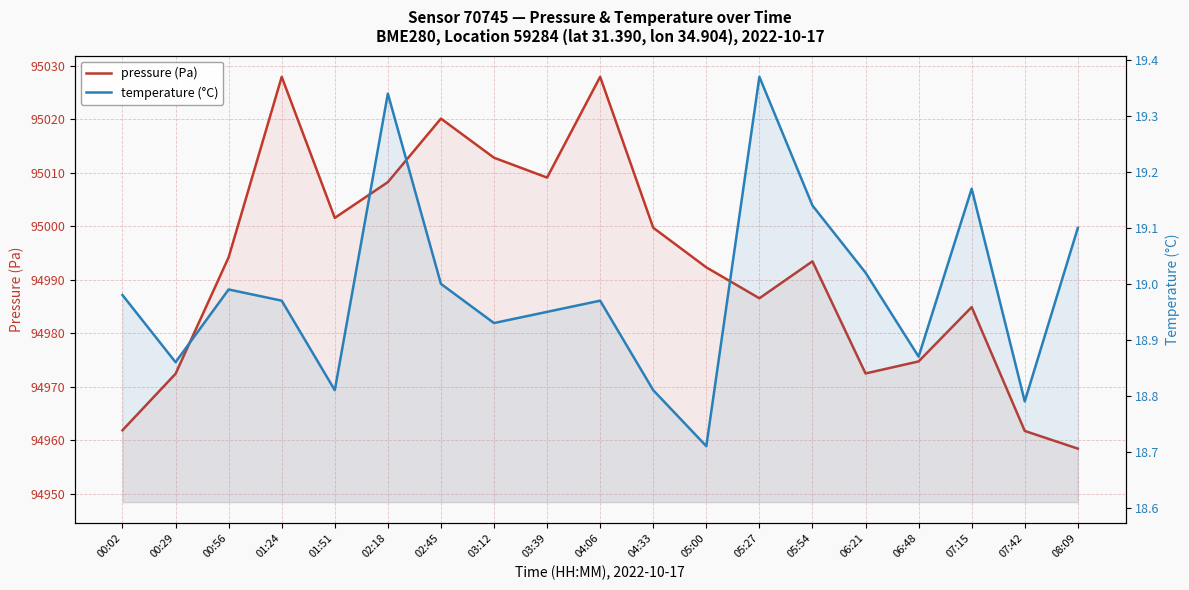

What is the label of the 17th point from the right?

00:56